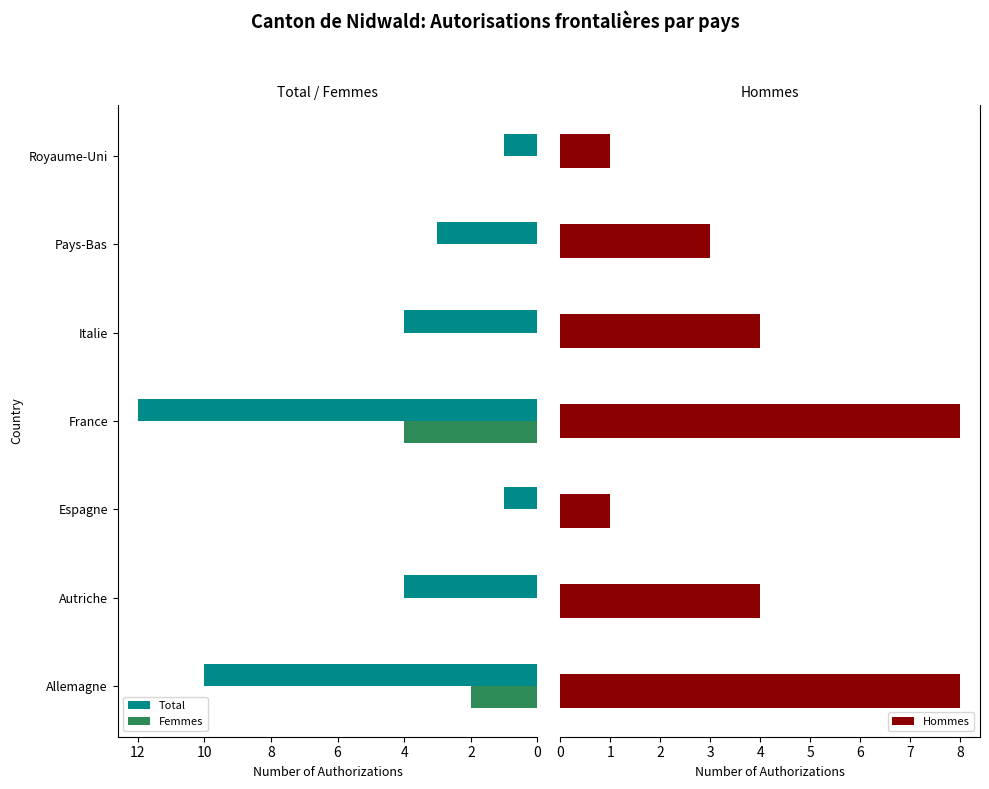

What is the difference between the Femmes values at Allemagne and France?

2